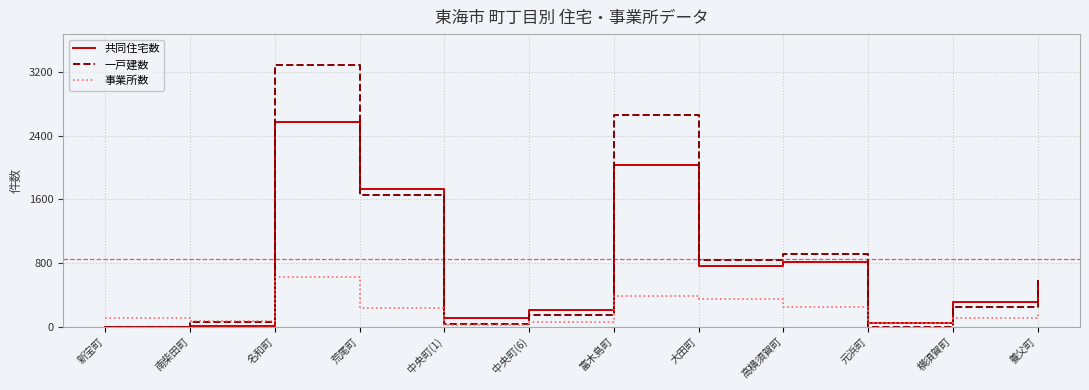

Count the number of categories in the chart.

12